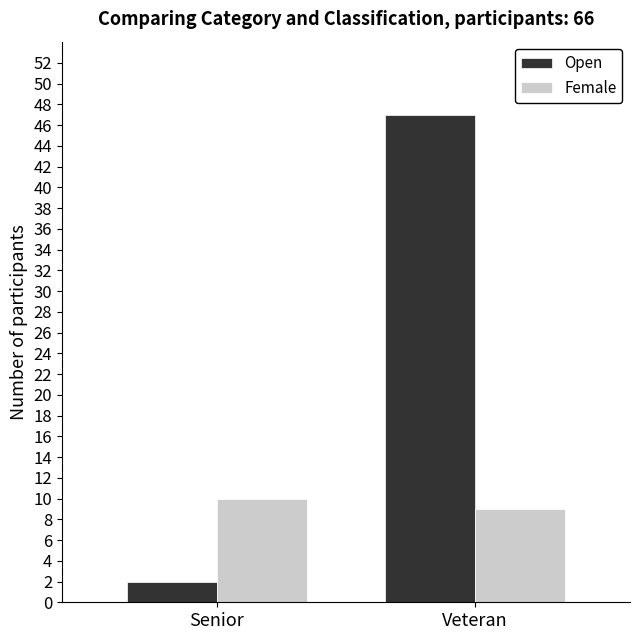

What are all the series names shown in the legend?

Open, Female